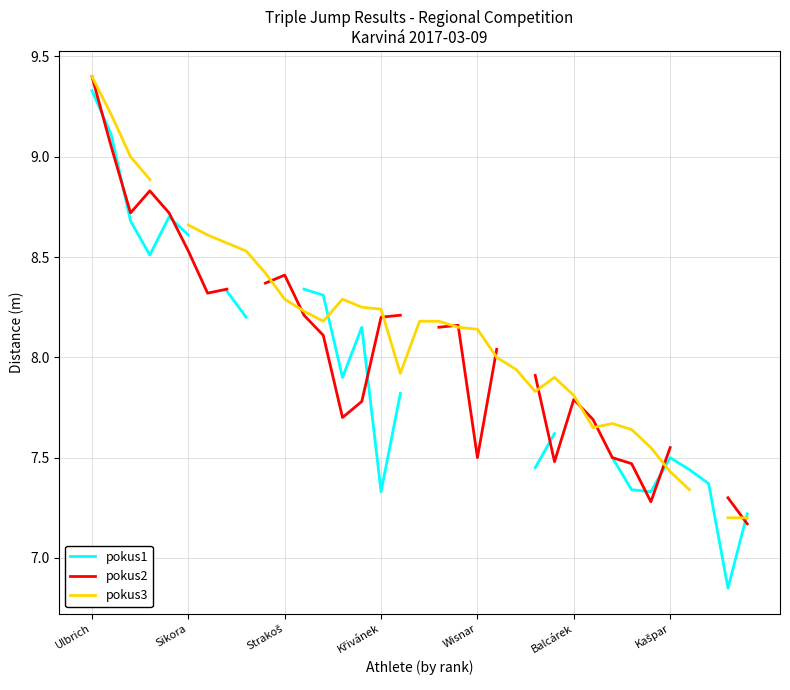

Where is the first local minimum for pokus3?

12